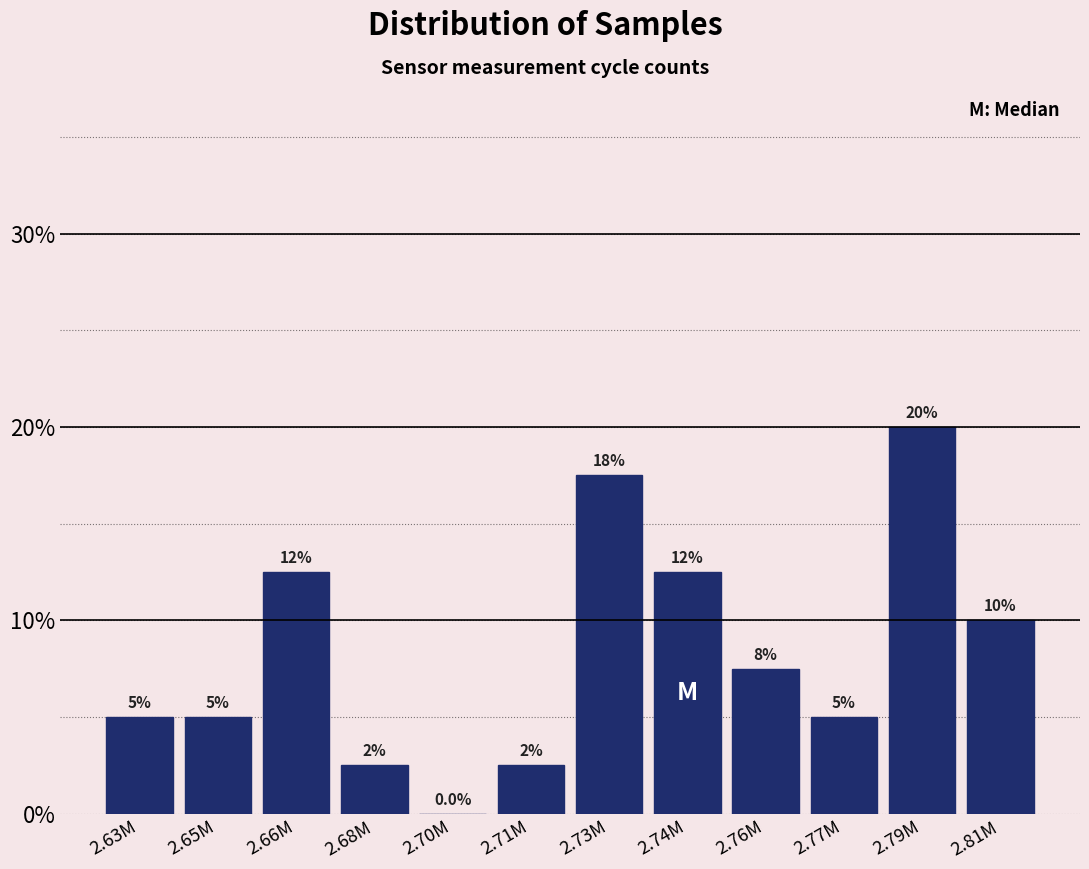

Reading left to right, transcribe all the data shown in this chart.

2.63M=5.0	2.65M=5.0	2.66M=12.5	2.68M=2.5	2.70M=0.0	2.71M=2.5	2.73M=17.5	2.74M=12.5	2.76M=7.5	2.77M=5.0	2.79M=20.0	2.81M=10.0